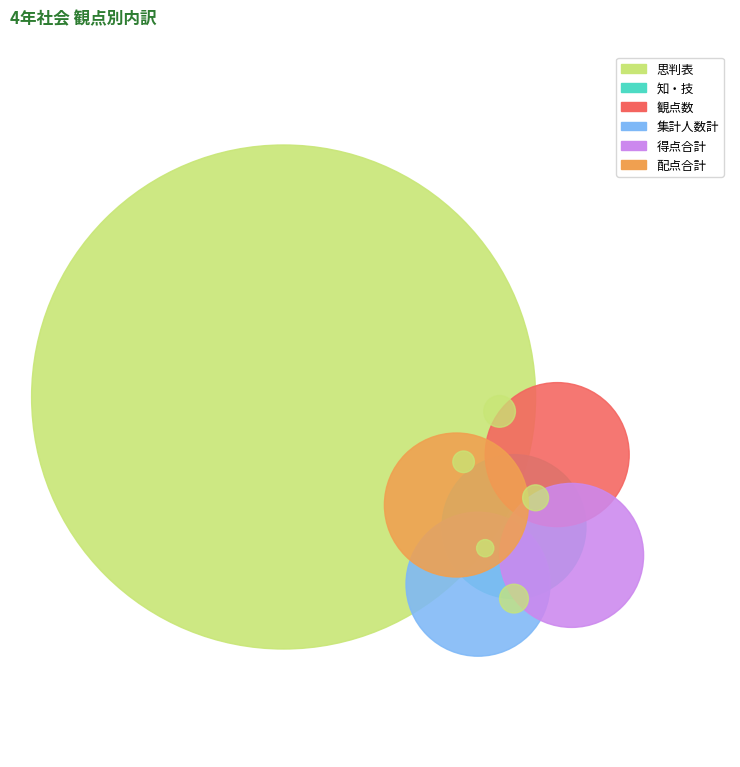

To the nearest percent, what is the difference between the largest and smallest slice percentages?

8%